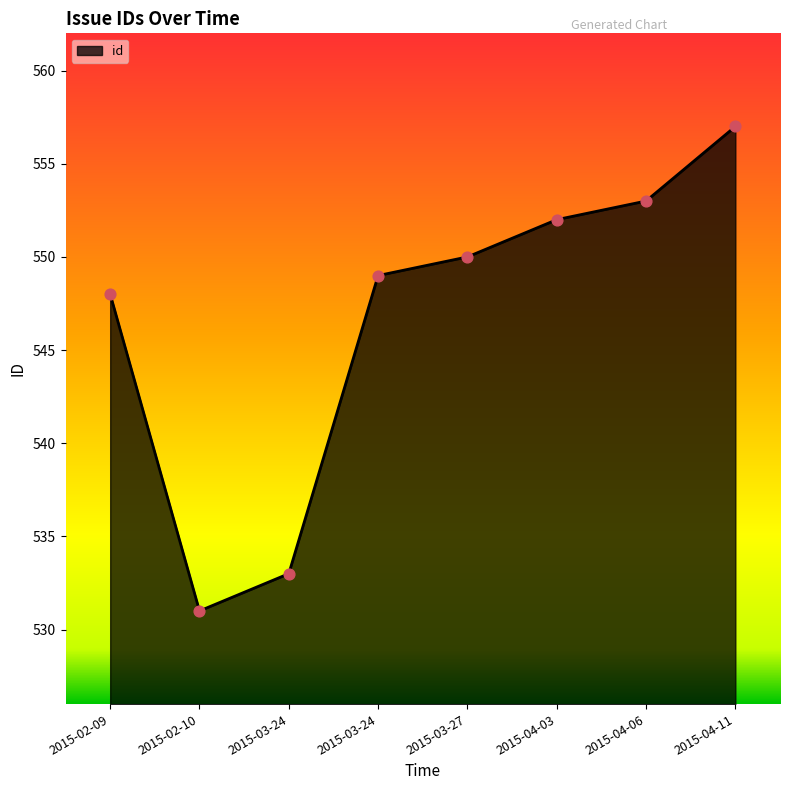

Approximately how many times larger is the value at 2015-04-06 compared to 2015-04-11?

1.0